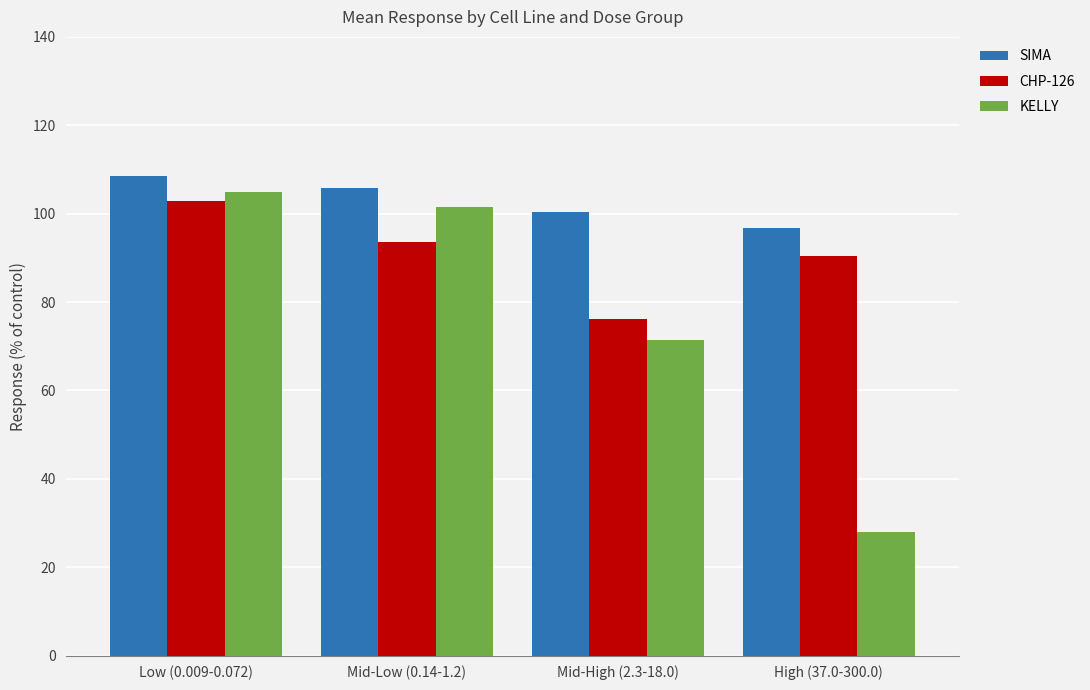

Does the chart contain stacked bars?

No